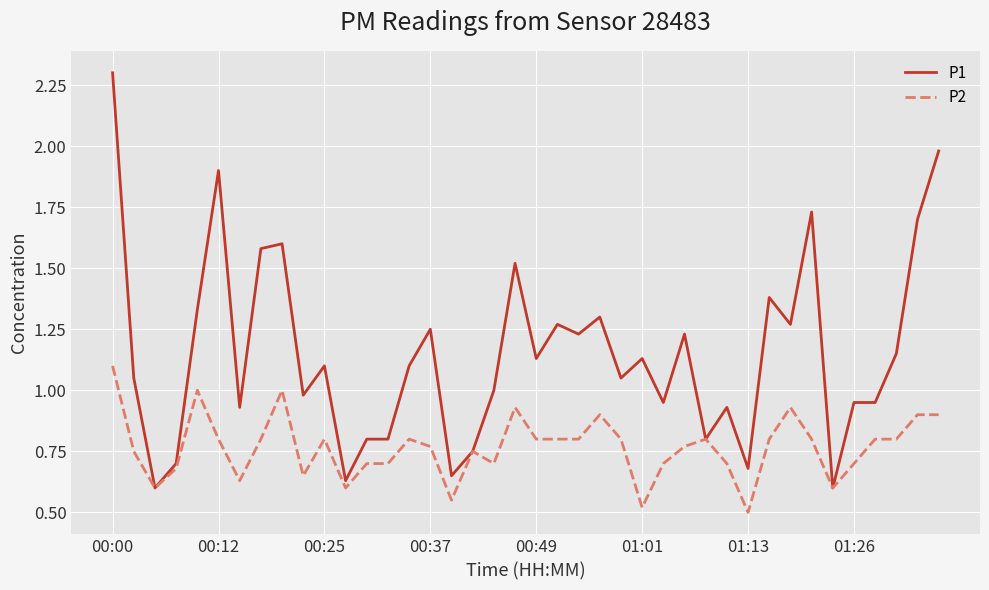

Which series has the largest range (max minus min)?

P1